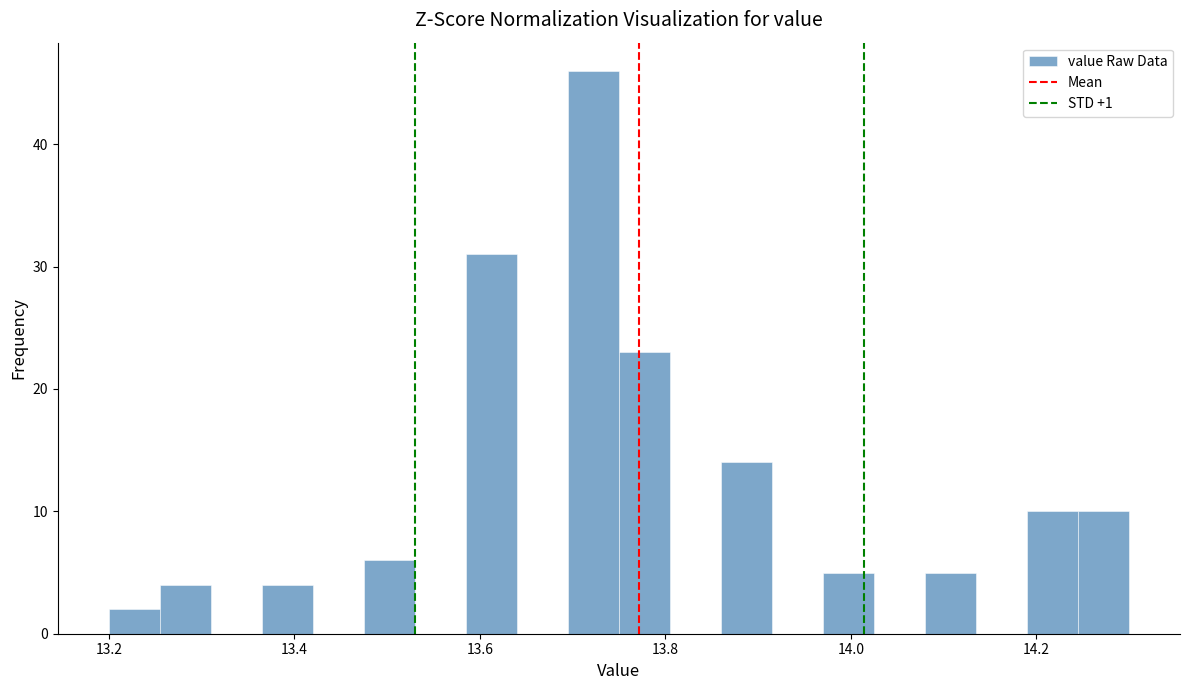

Read against the x-axis, roughly where is the centre of the tallest bar?

13.72